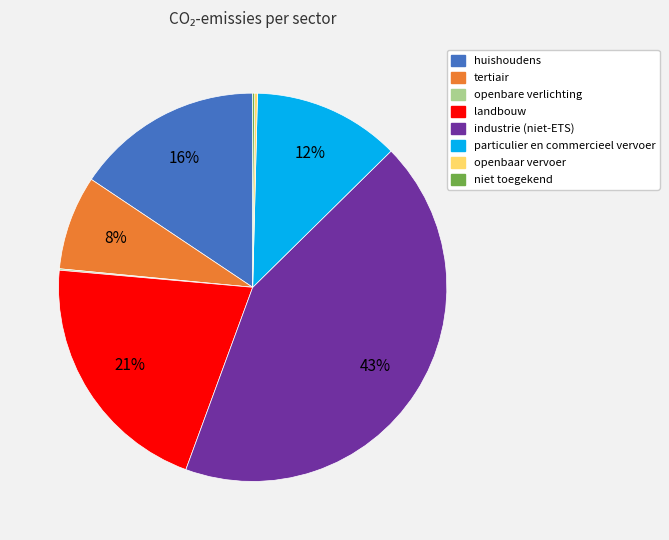

True or false: huishoudens accounts for 6% of the total.

False